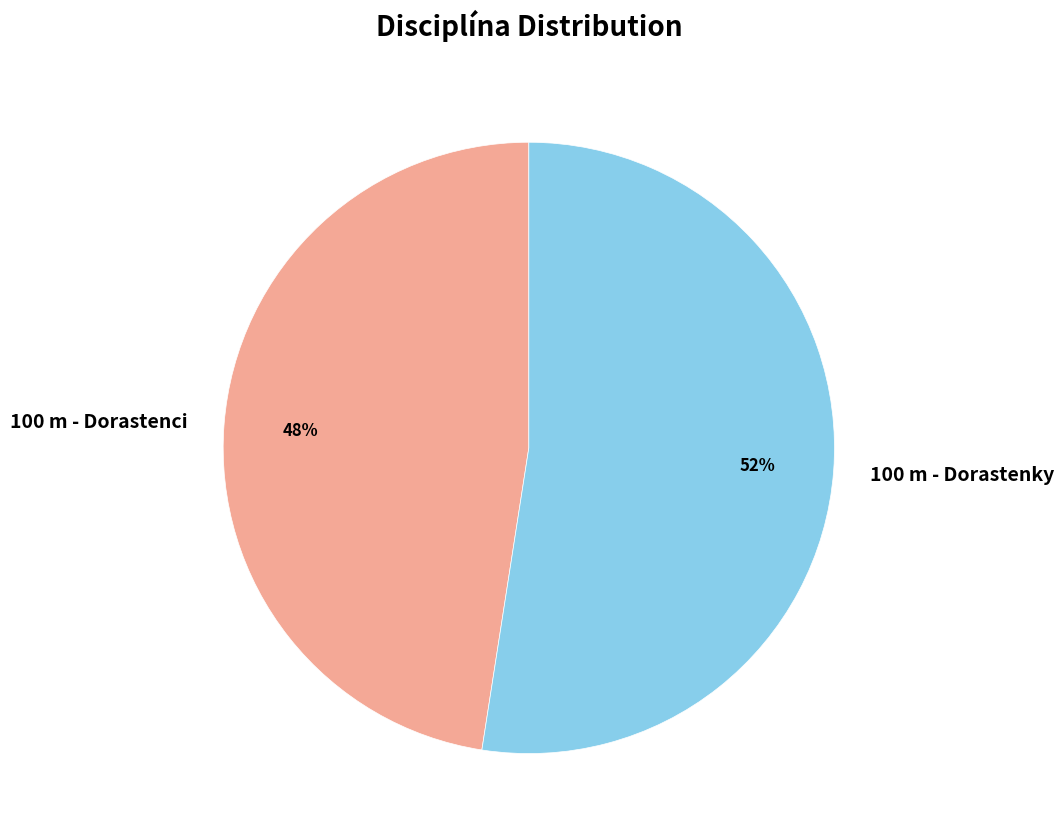

To the nearest percent, what is the average slice percentage?

50%